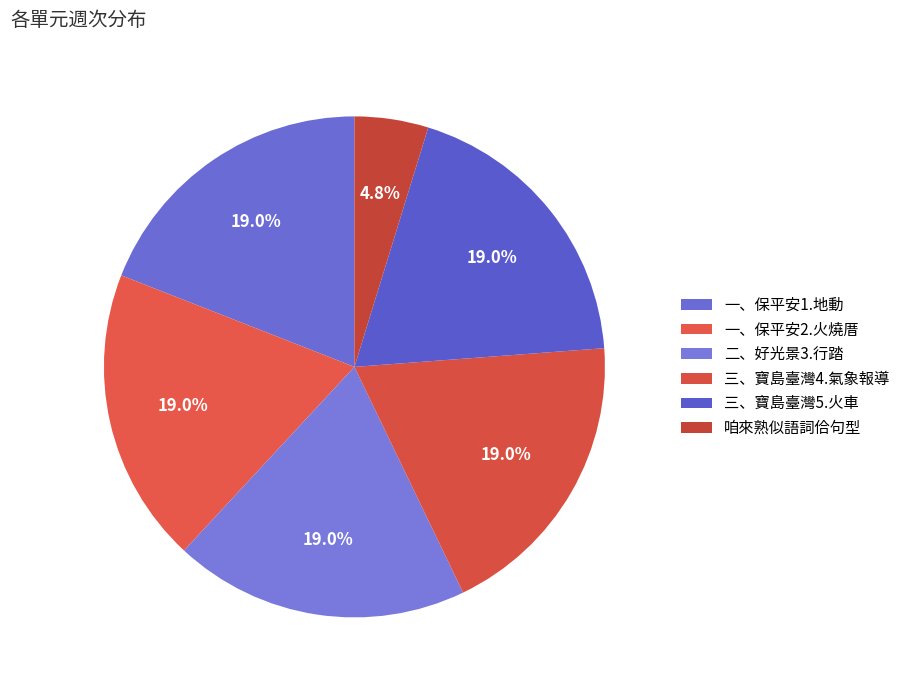

Rank the categories by value from lowest to highest.

咱來熟似語詞佮句型, 一、保平安1.地動, 一、保平安2.火燒厝, 二、好光景3.行踏, 三、寶島臺灣4.氣象報導, 三、寶島臺灣5.火車